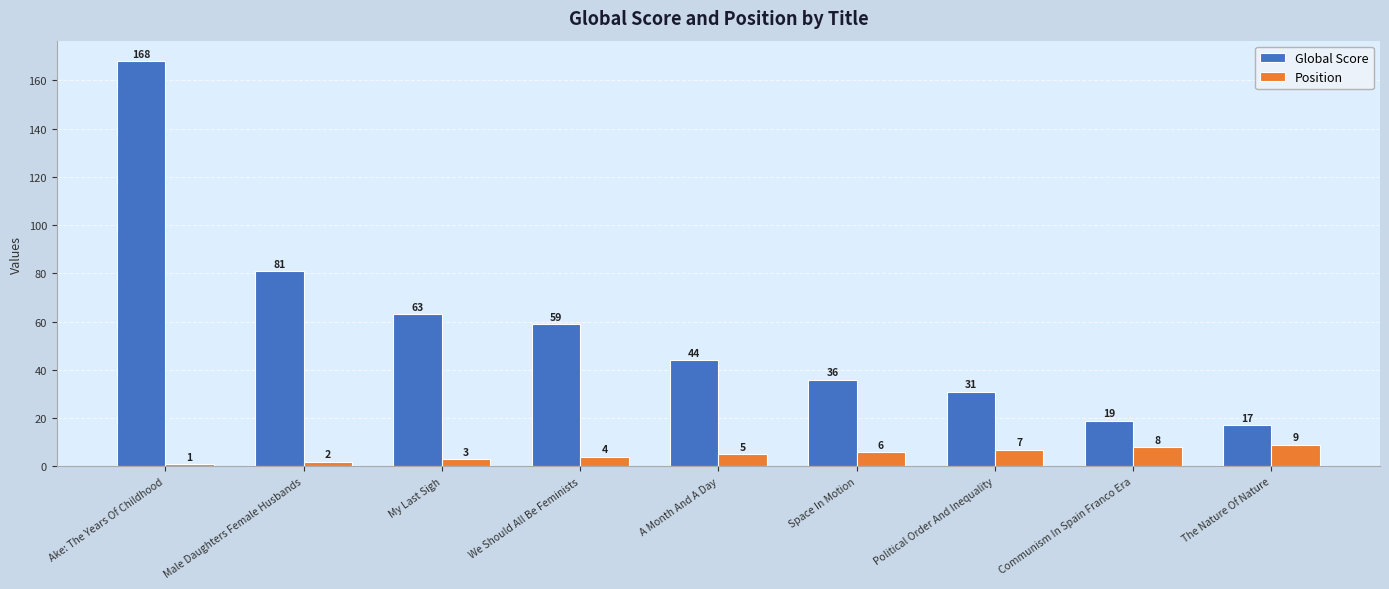

The Global Score series shows 27 at A Month And A Day. True or false?

False